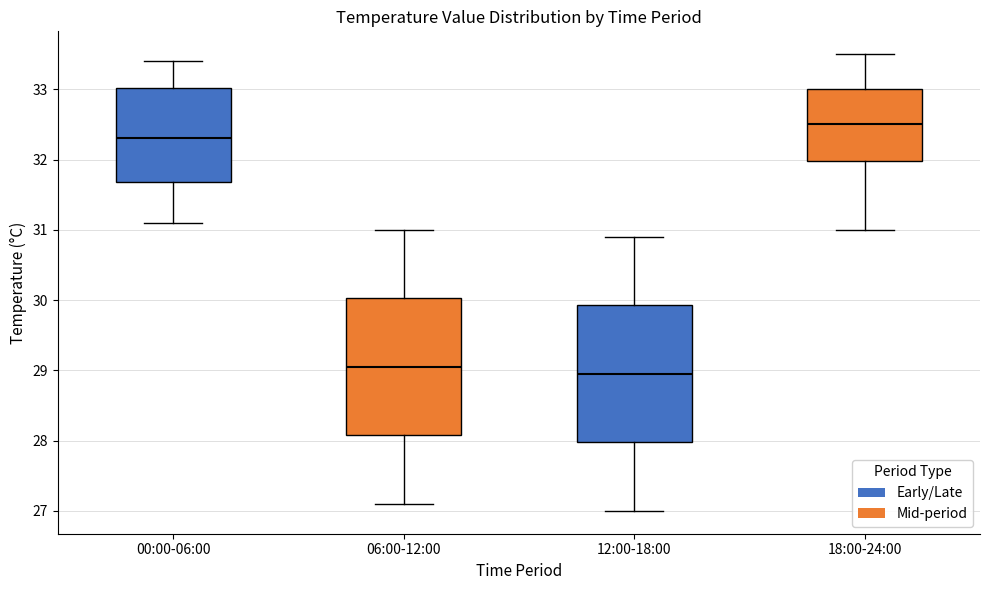

Where does the median line of the box for 06:00-12:00 sit on the y-axis? The values are not printed on the chart, so give them approximately, as read against the axis.

29.1